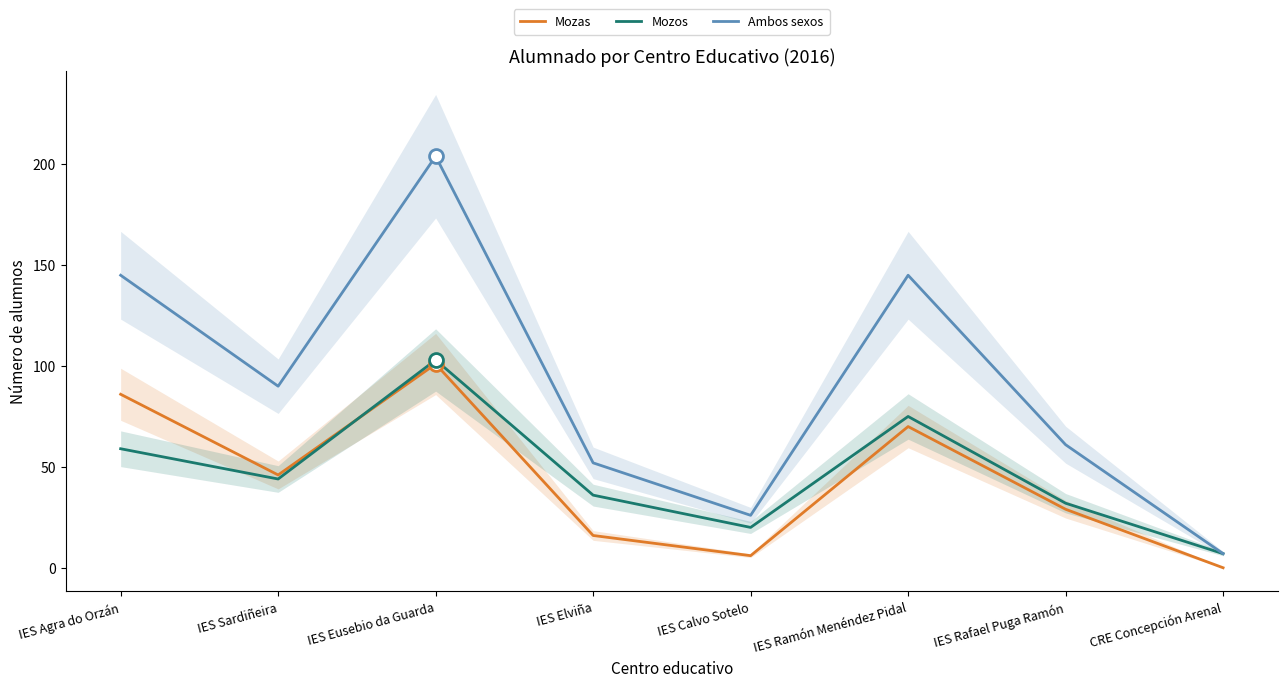

What is the spread (max minus min) of values at IES Agra do Orzán?

86